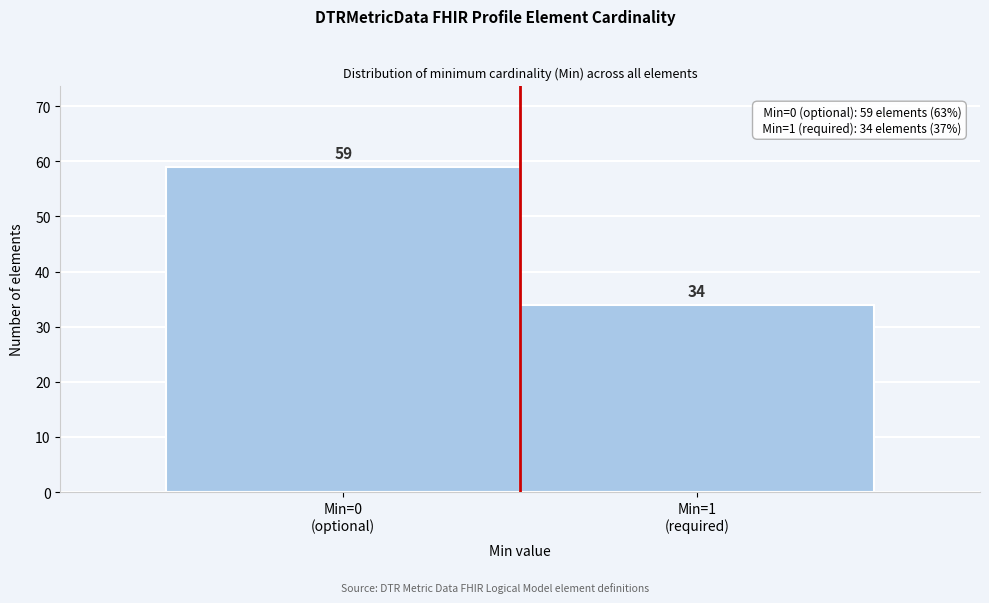

Reading left to right, list all the values displayed in this chart.

59	34